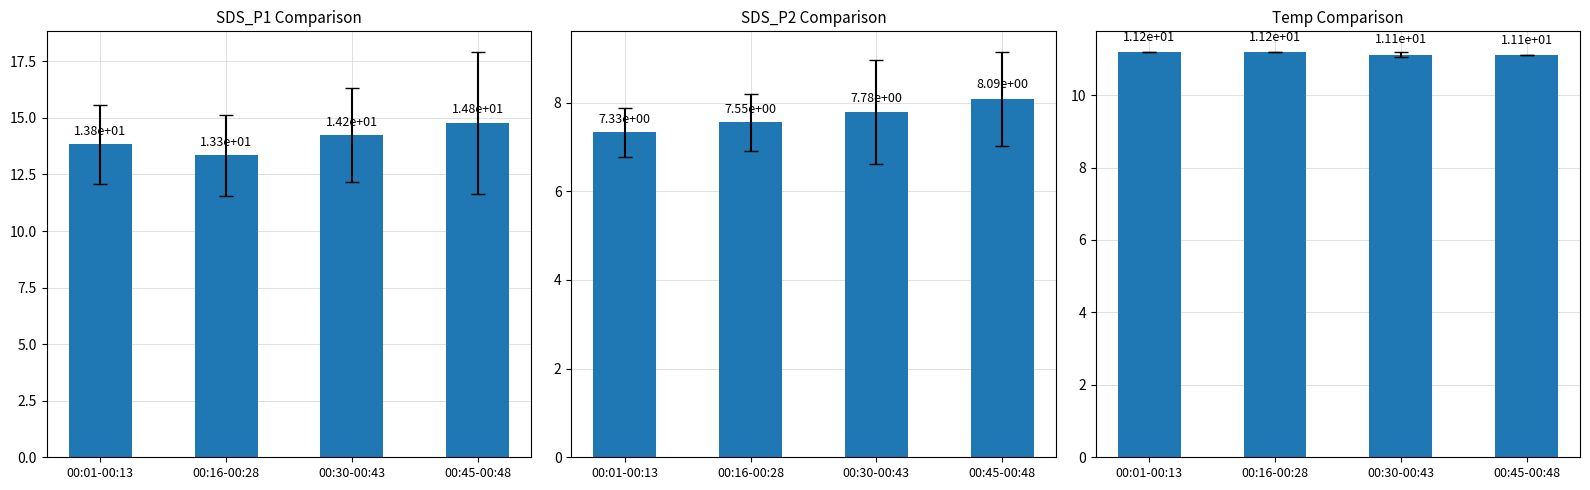

What is the approximate value of SDS_P2 at 00:45-00:48?

8.1